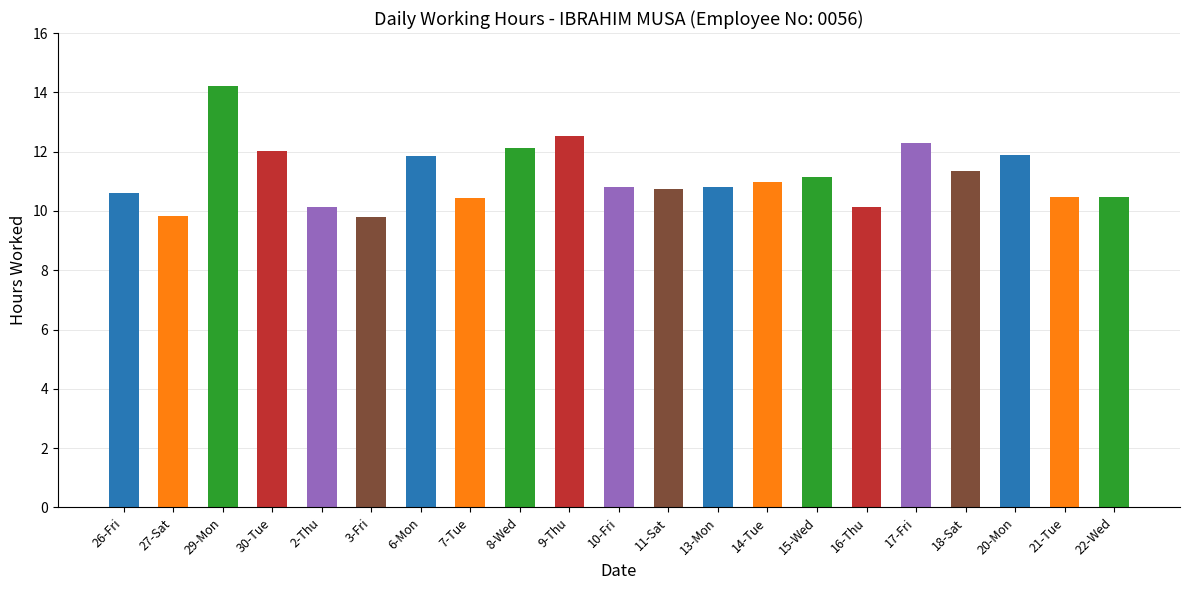

What value does the data have at 14-Tue?

11.0